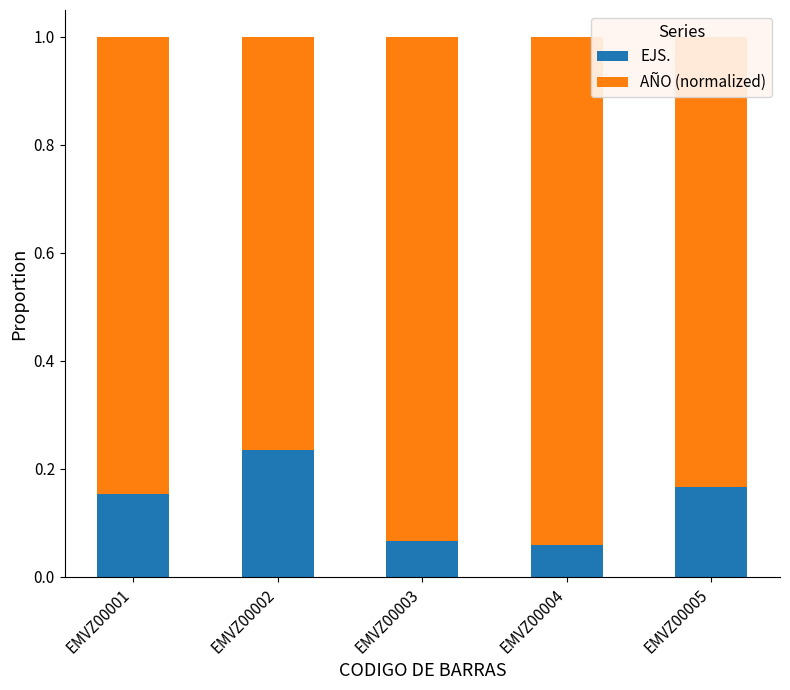

What is the sum of all EJS. values?

0.7